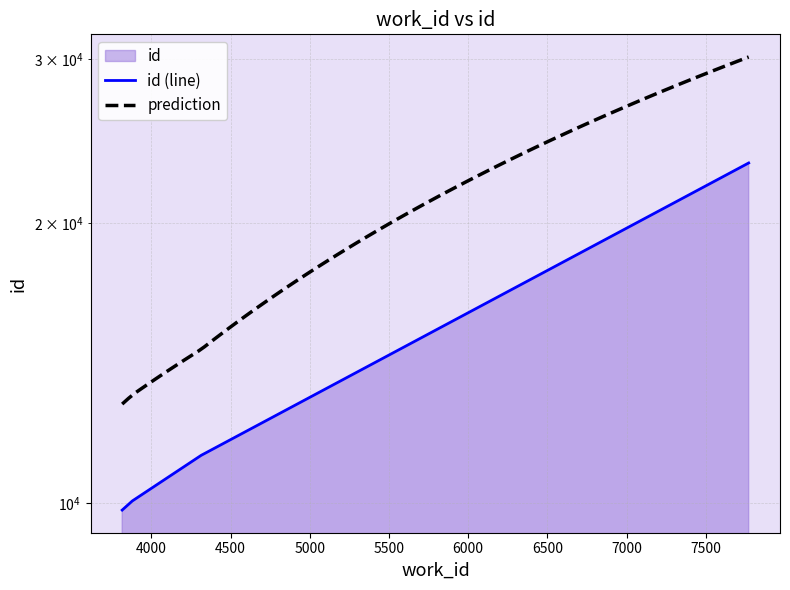

Reading left to right, what are all the values shown in this chart?

3816=9825	3880=10049	4315=11251	7771=23198